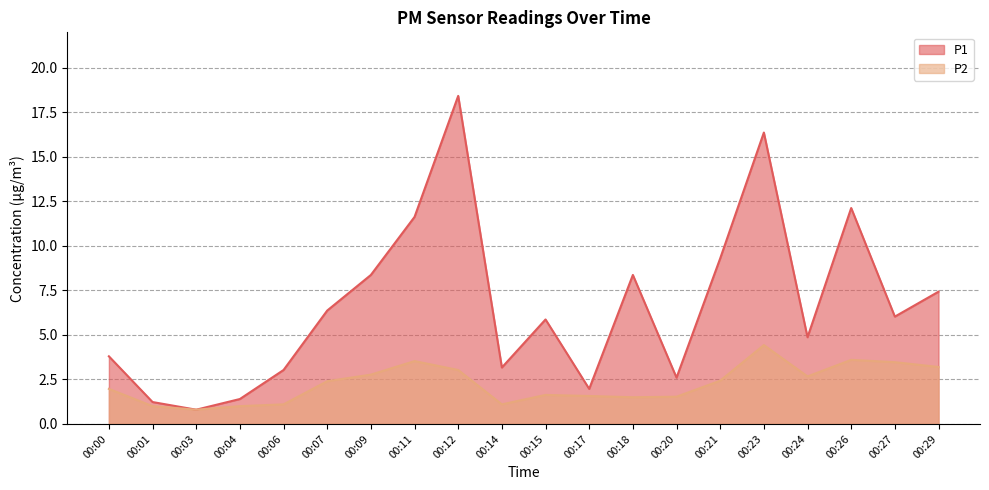

Where is the first local maximum for P2?

00:11